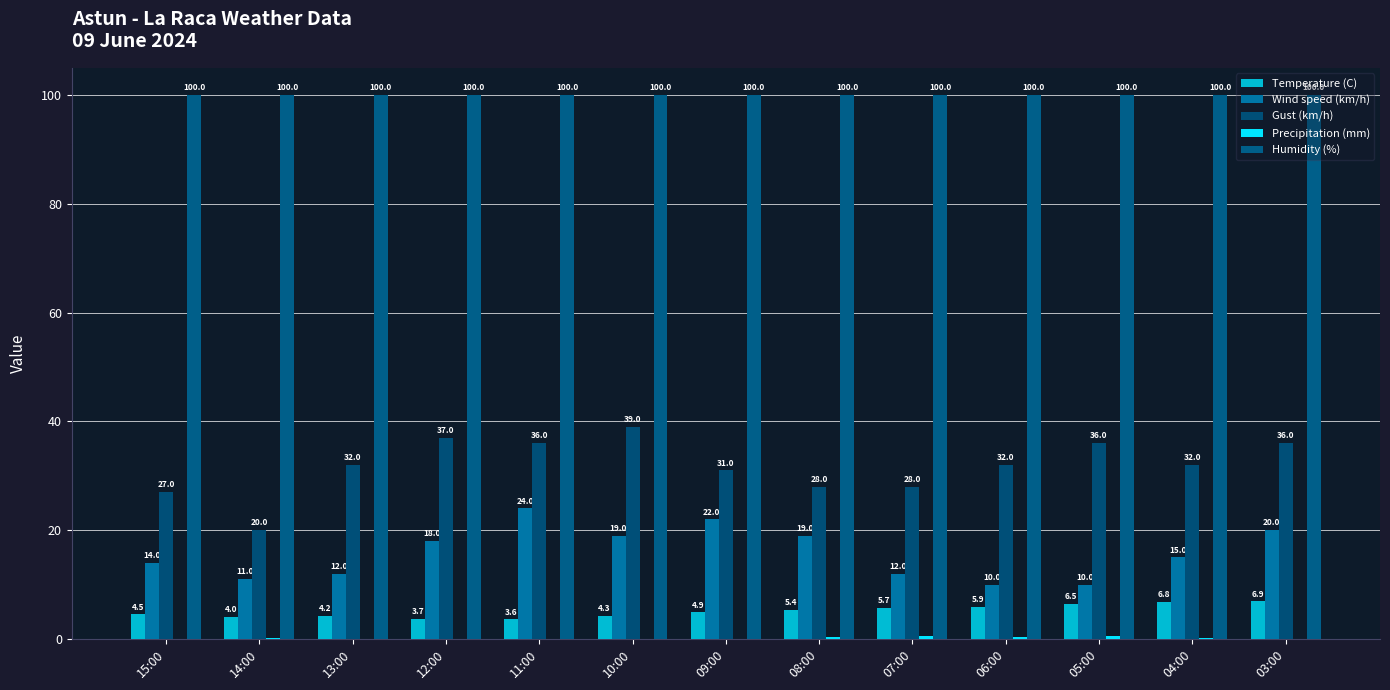

At which label does Gust (km/h) first exceed 32?

12:00